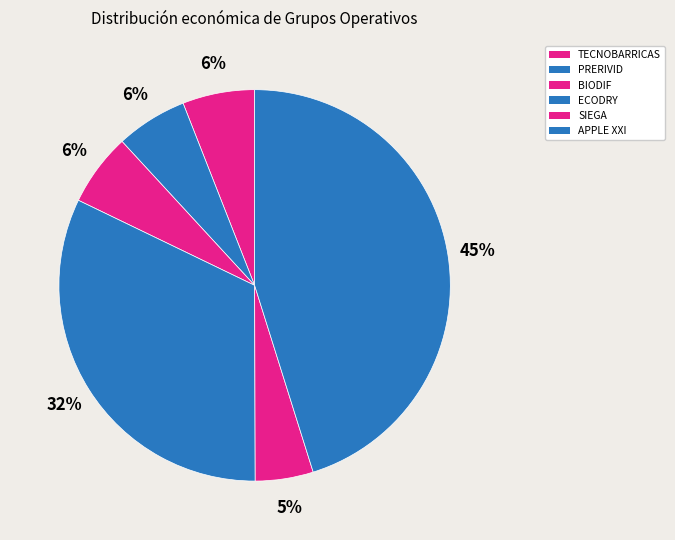

Does any single category account for the majority?

No